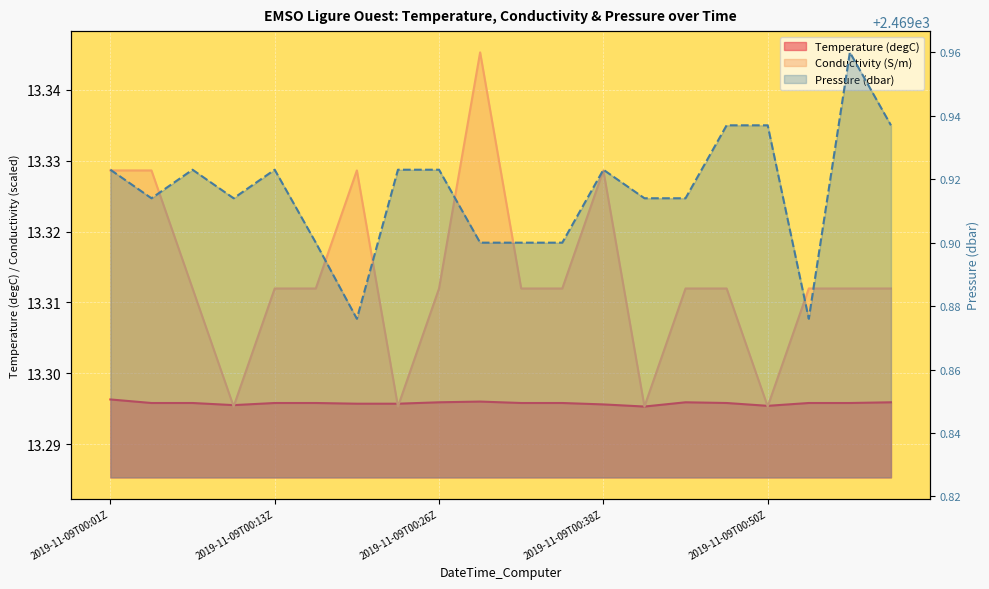

How many interior local valleys does the Conductivity (S/m) series have?

4